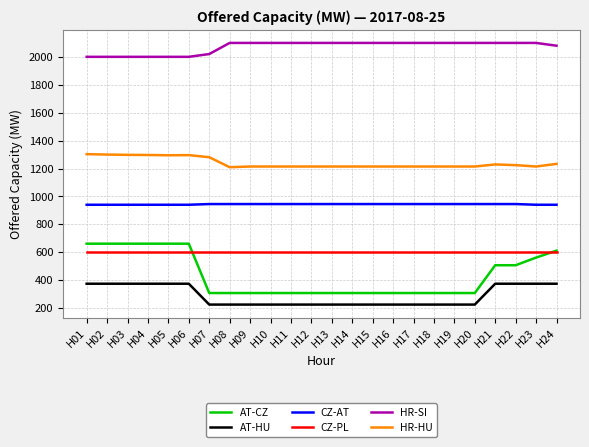

The HR-HU series shows 2022 at H23. True or false?

False